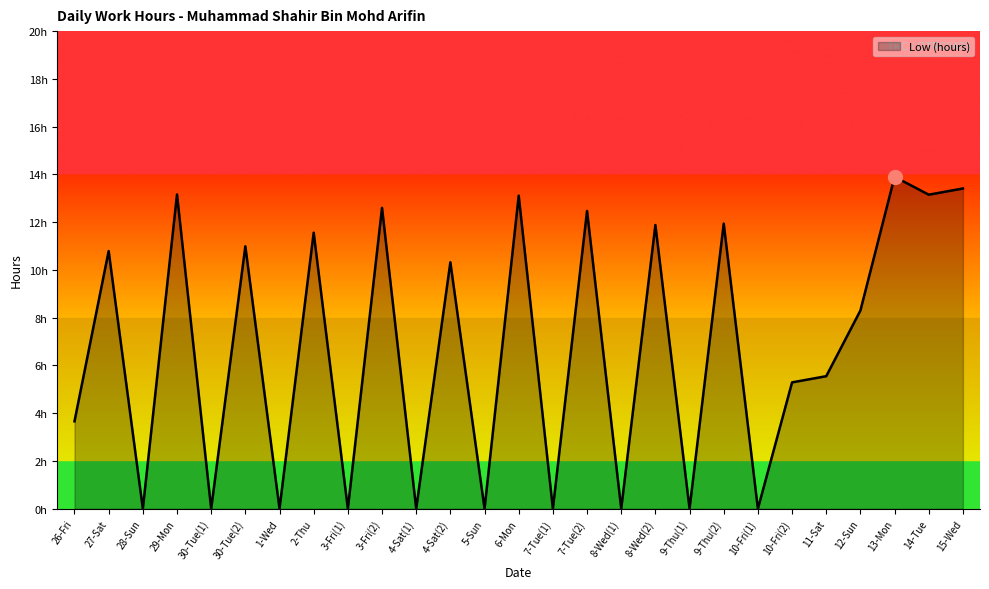

Where is the data nearest to the value 6?

11-Sat